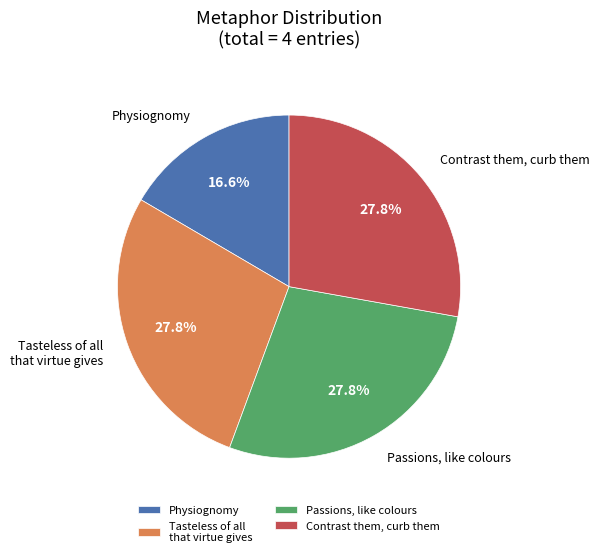

Approximately how many times larger is the value at Passions, like colours compared to Physiognomy?

1.7